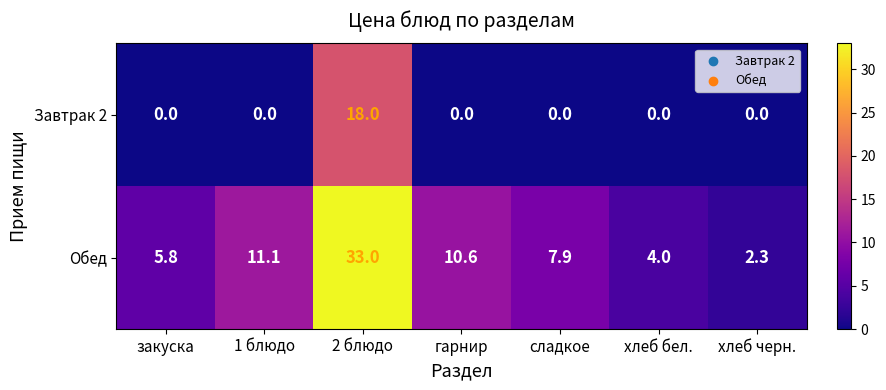

At which label does Обед reach its peak?

2 блюдо